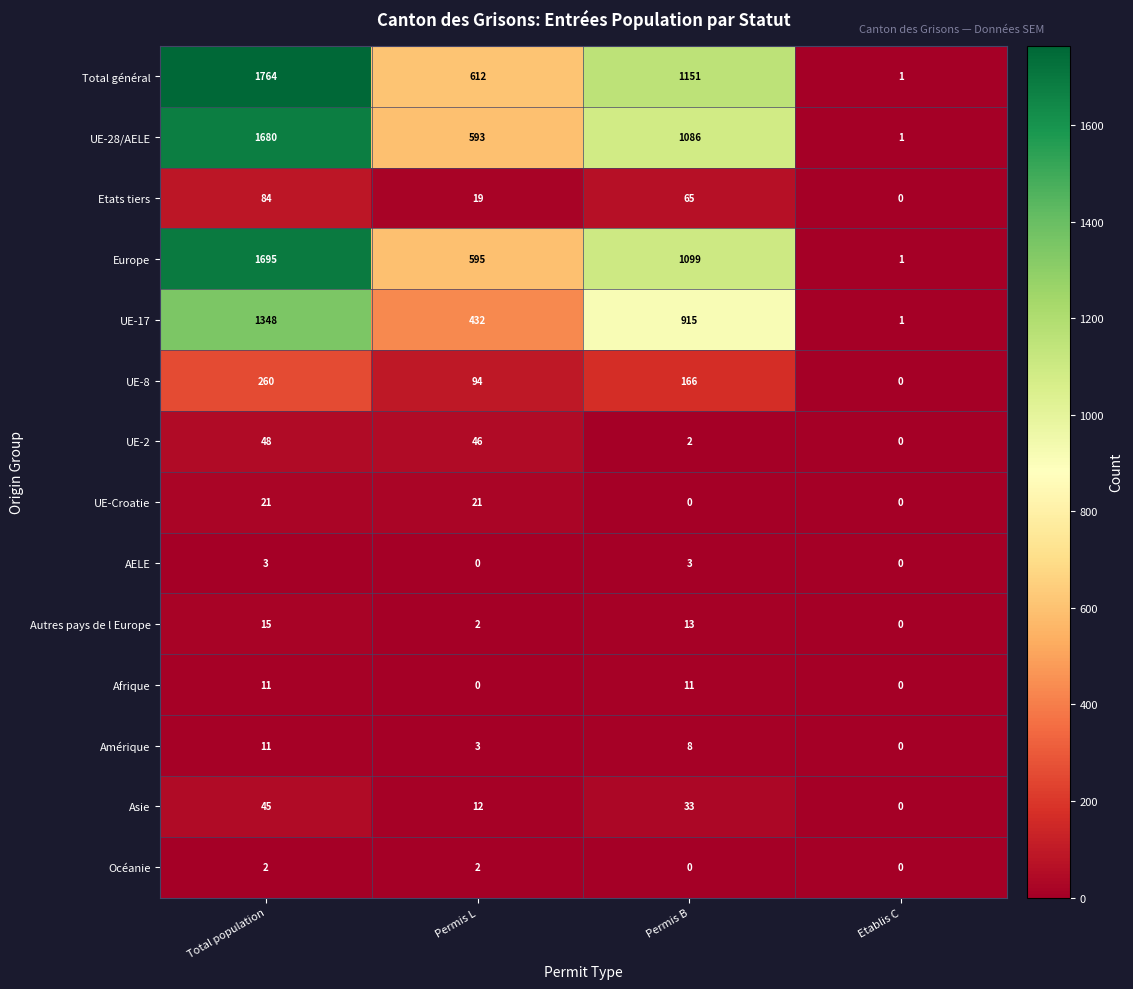

Between Total population and Permis B, which series saw the biggest shift?

Total général